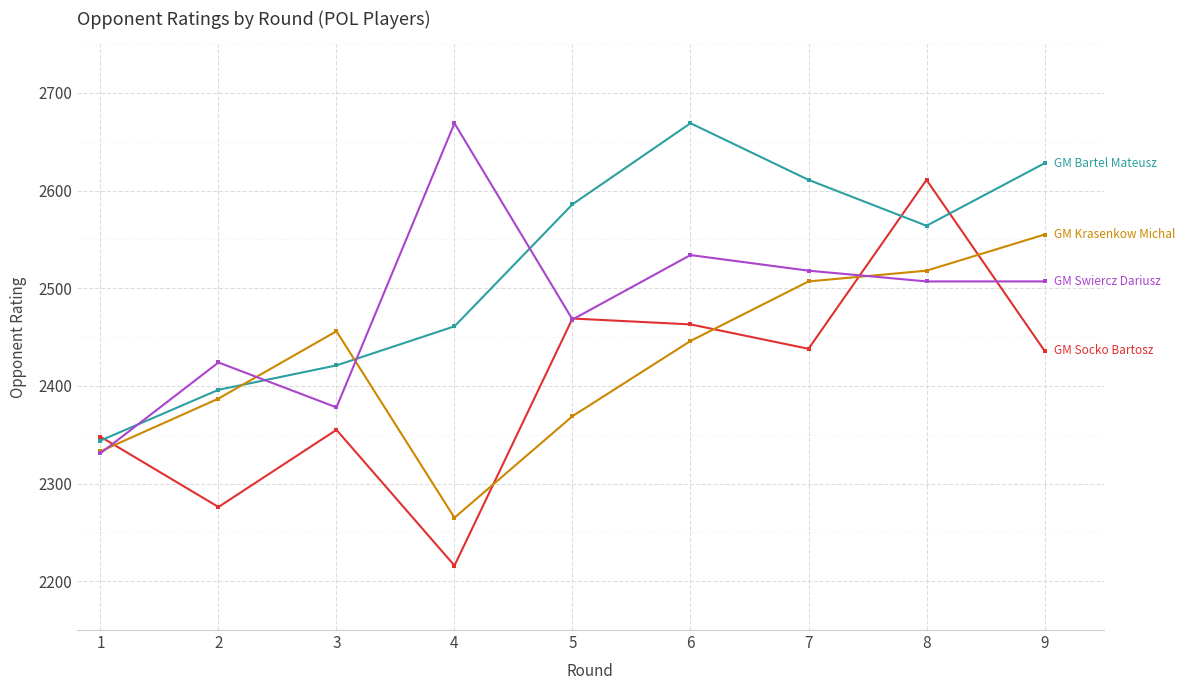

What is the smallest value displayed?

2216